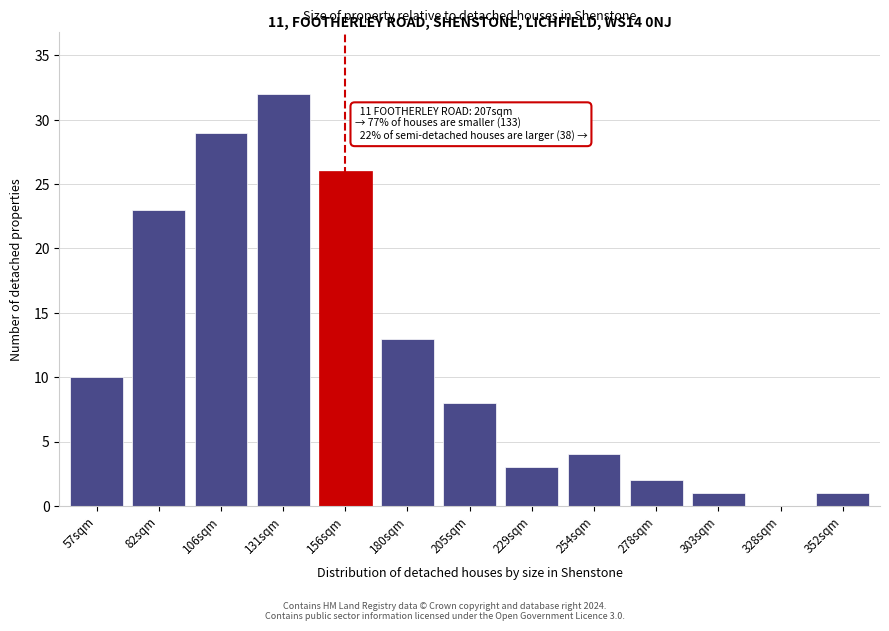

Reading right to left, what are all the values shown in this chart?

352sqm=1	328sqm=0	303sqm=1	278sqm=2	254sqm=4	229sqm=3	205sqm=8	180sqm=13	156sqm=26	131sqm=32	106sqm=29	82sqm=23	57sqm=10